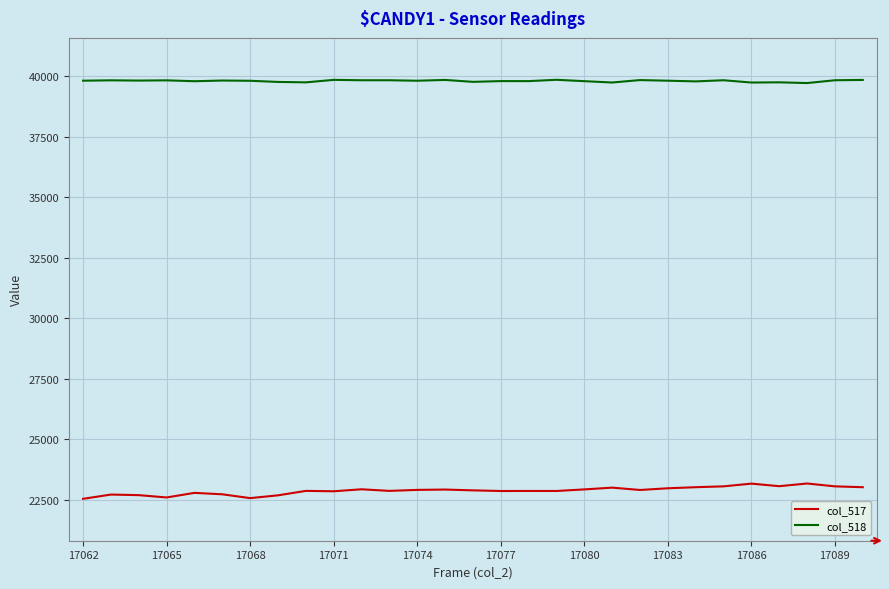

Which series has the largest total across all categories?

col_518